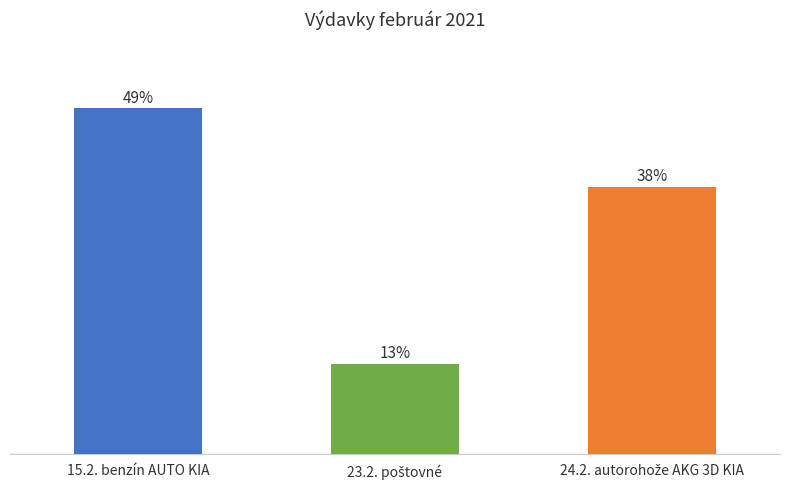

How many distinct data groups are displayed?

1